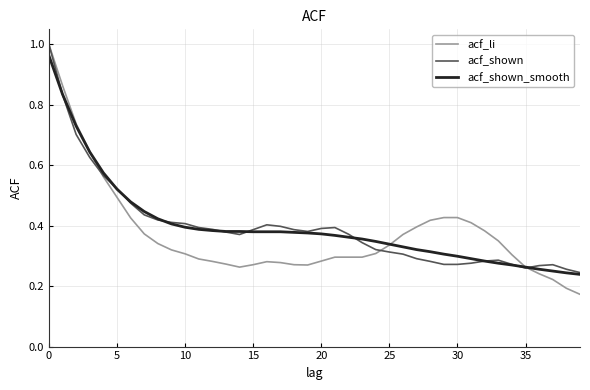

Which series has the largest range (max minus min)?

acf_li